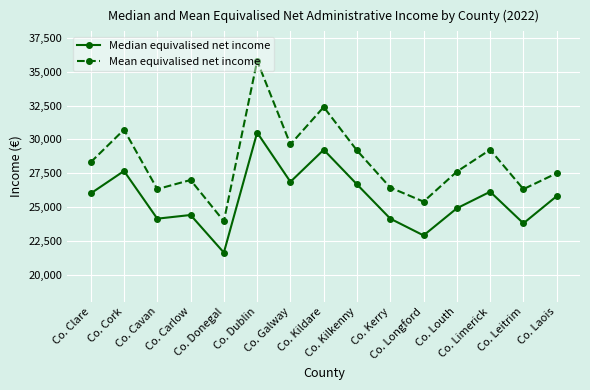

How many lines are shown in the chart?

2